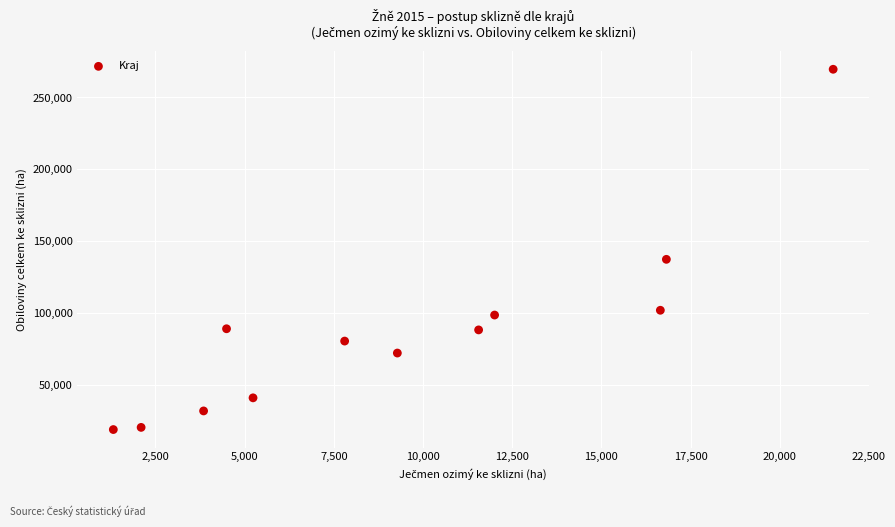

What is the average Y value?

87645